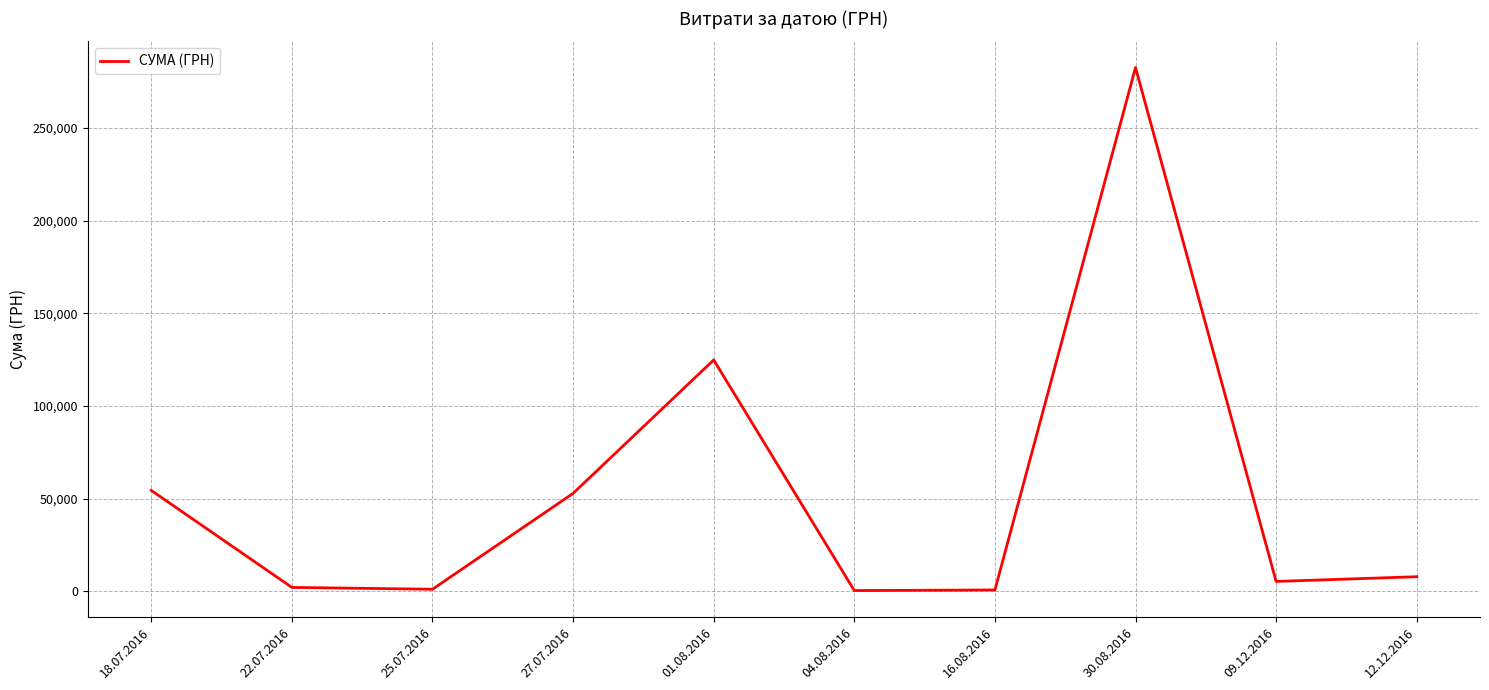

What is the difference between the values at 27.07.2016 and 01.08.2016?

71943.5